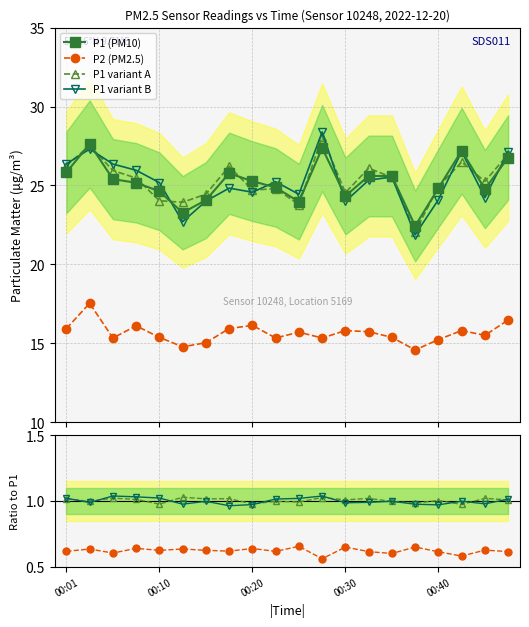

What is the difference between the highest and lowest values at 00:01?

9.9